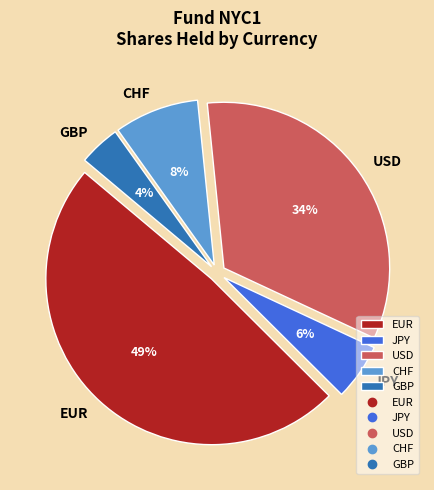

To the nearest percent, what is the average slice percentage?

20%